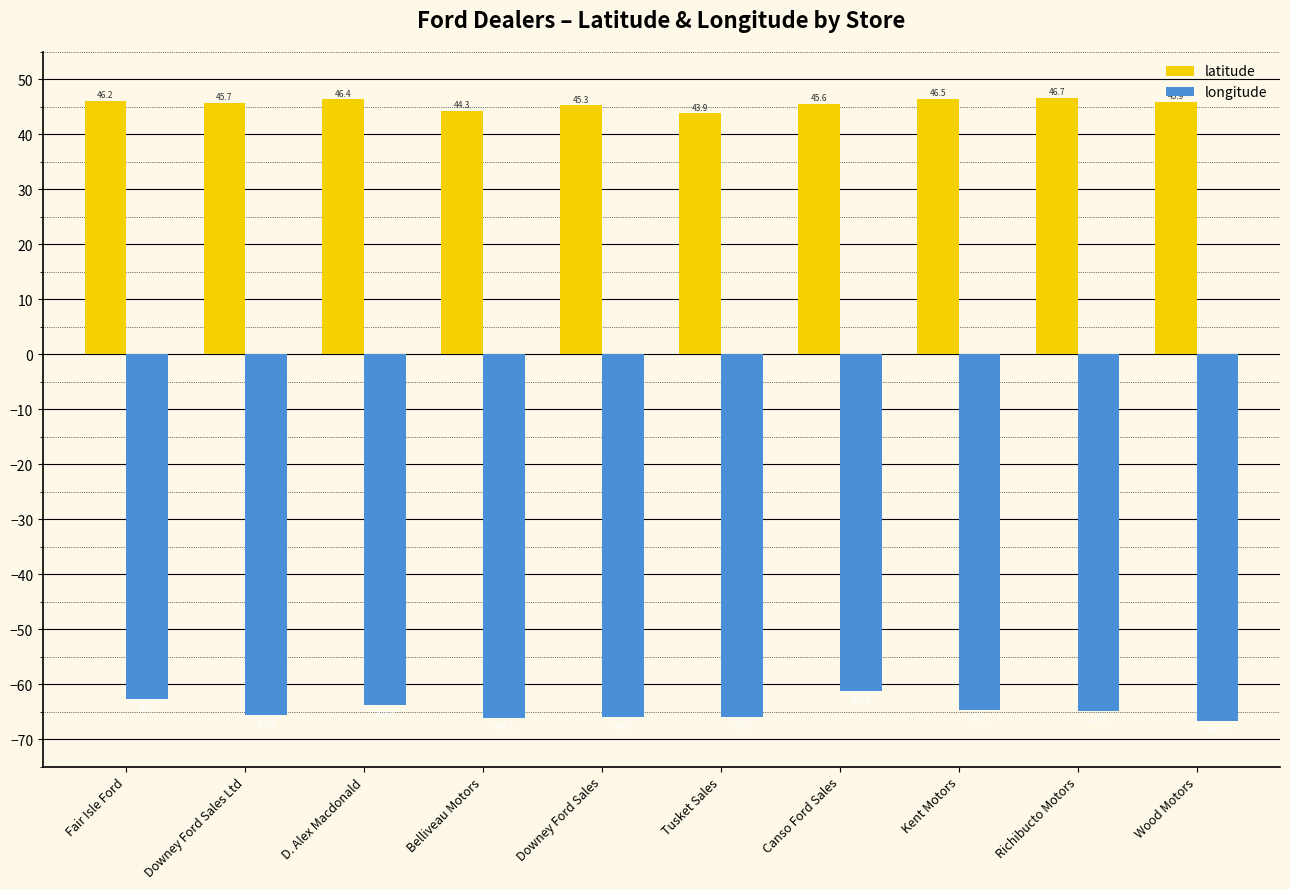

At which label does latitude reach its minimum?

Tusket Sales